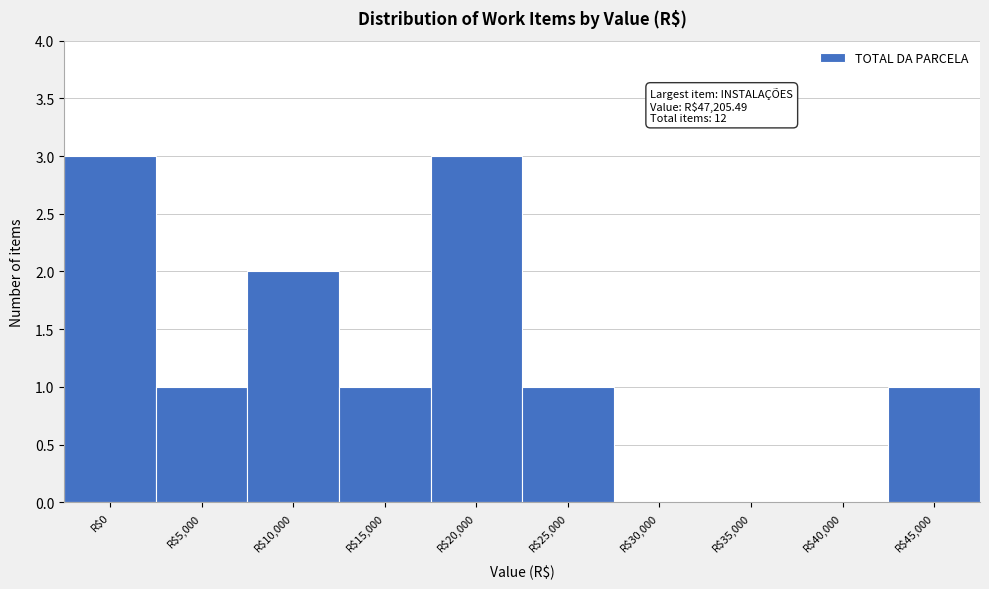

True or false: the data shows 1 at R$15,000.

True